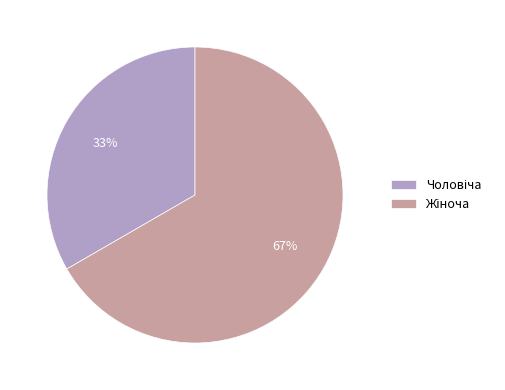

Count the number of slices in the pie.

2